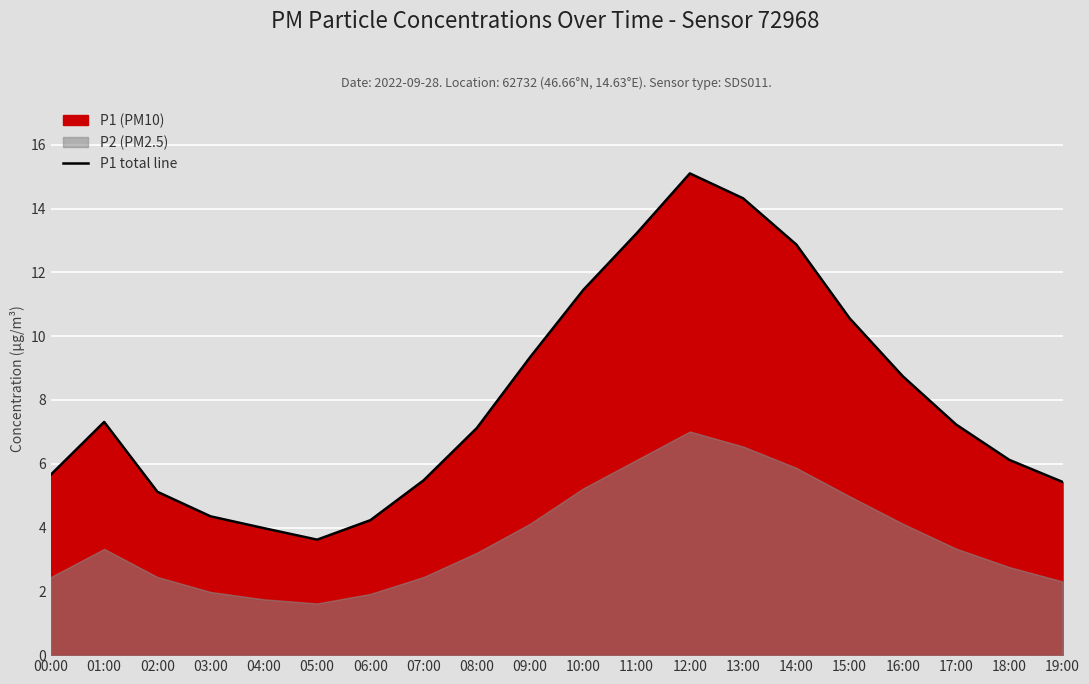

What is the ratio of the value at 12:00 to the value at 03:00?

3.5